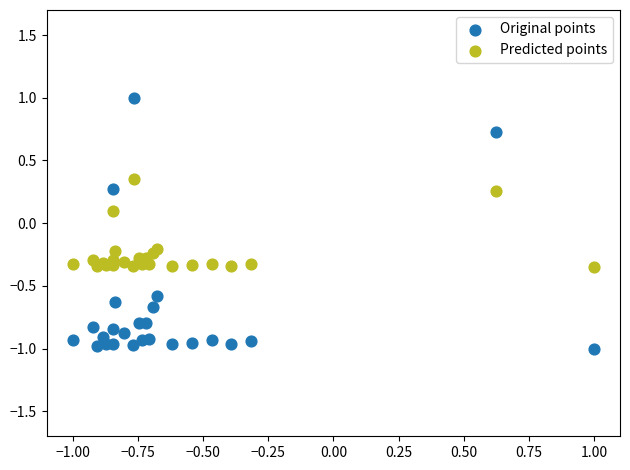

Which series has the widest spread of Y values?

Original points